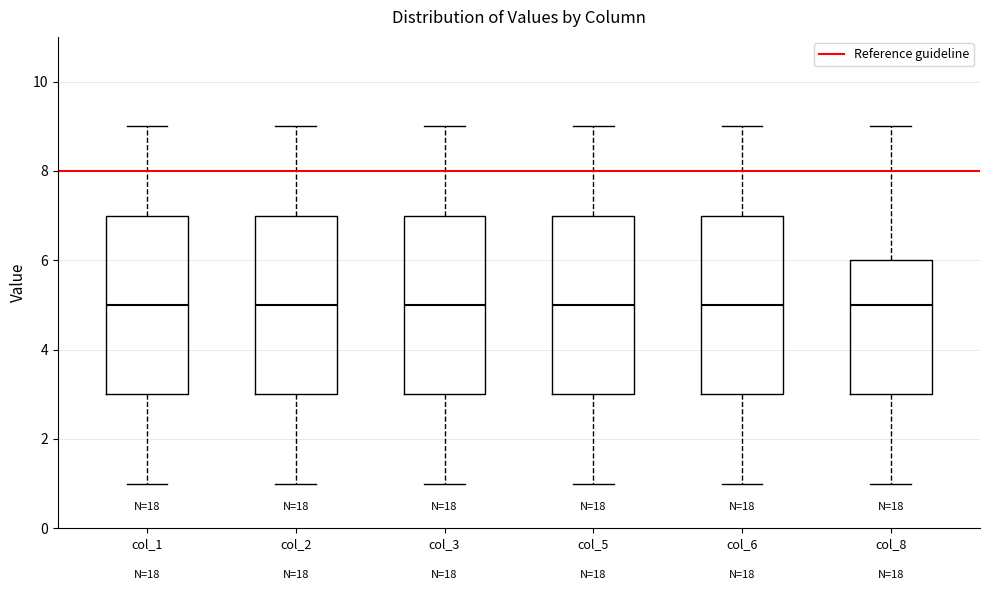

Reading left to right, read every box against the y-axis: the position of its median line, the range the box covers, and the ends of its whiskers. The values are not printed on the chart, so give them approximately, as read against the axis.

col_1: median 5, box 3 to 7, whiskers 1 to 9
col_2: median 5, box 3 to 7, whiskers 1 to 9
col_3: median 5, box 3 to 7, whiskers 1 to 9
col_5: median 5, box 3 to 7, whiskers 1 to 9
col_6: median 5, box 3 to 7, whiskers 1 to 9
col_8: median 5, box 3 to 6, whiskers 1 to 9